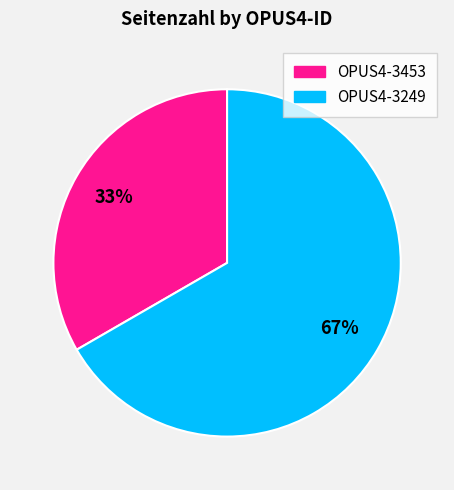

How many slices are in this pie chart?

2